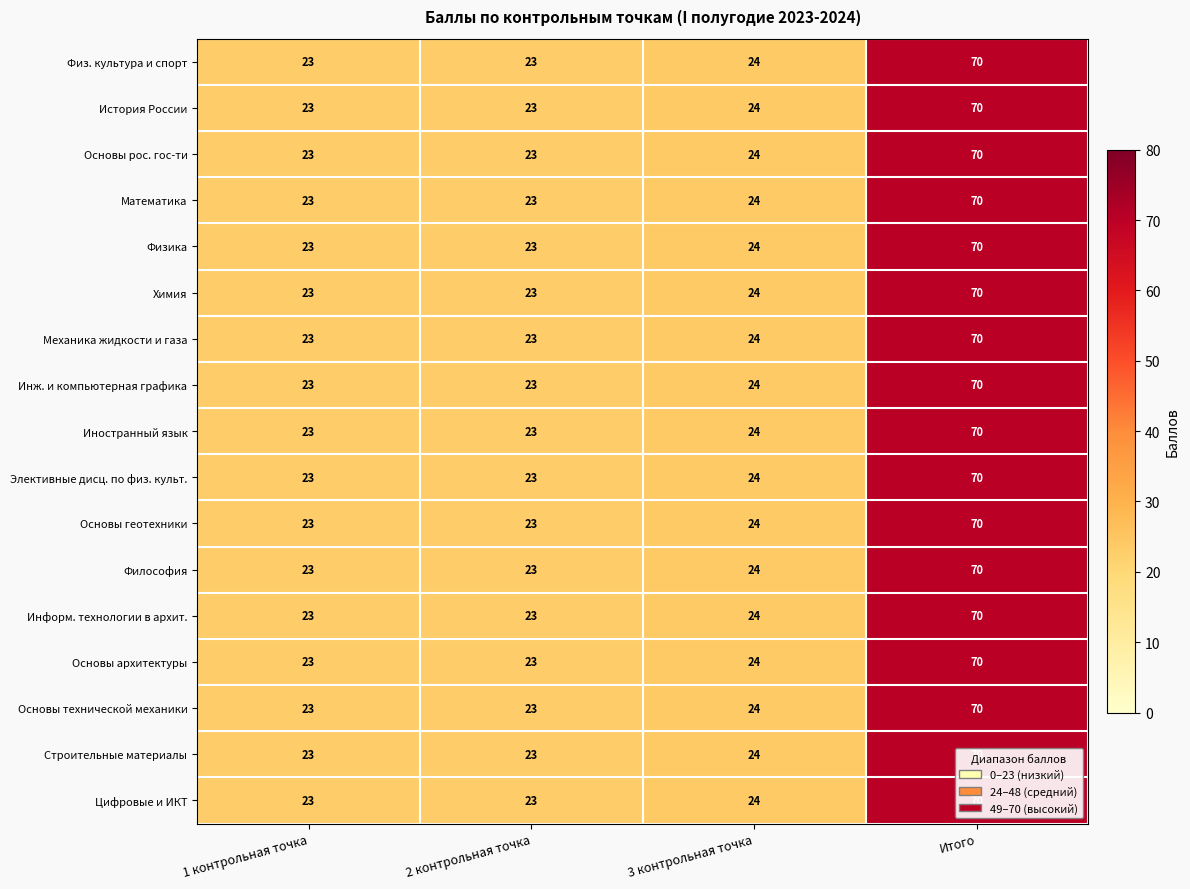

How many series are shown in this chart?

17